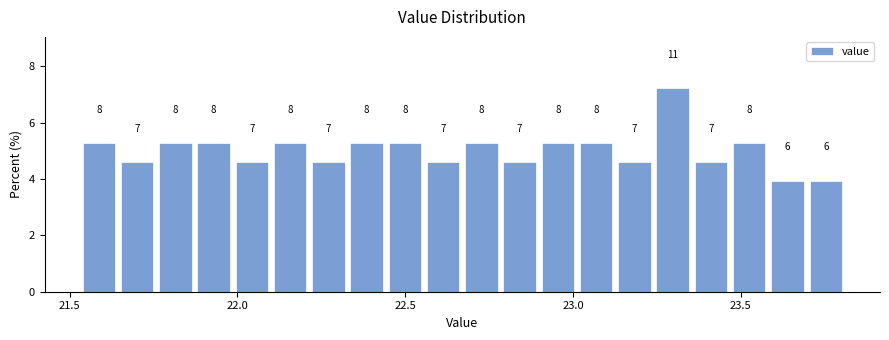

Around what value on the x-axis is the tallest bar? Give the approximate position of its centre, as read against the axis.

23.30